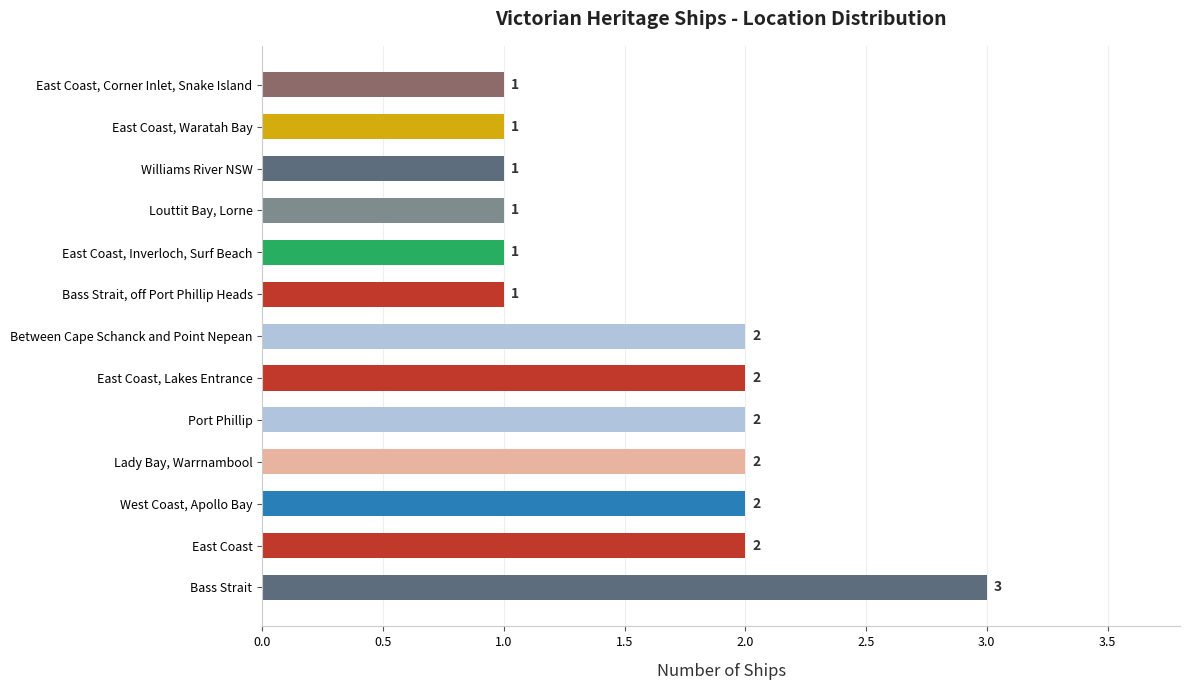

What is the sum of all values?

21